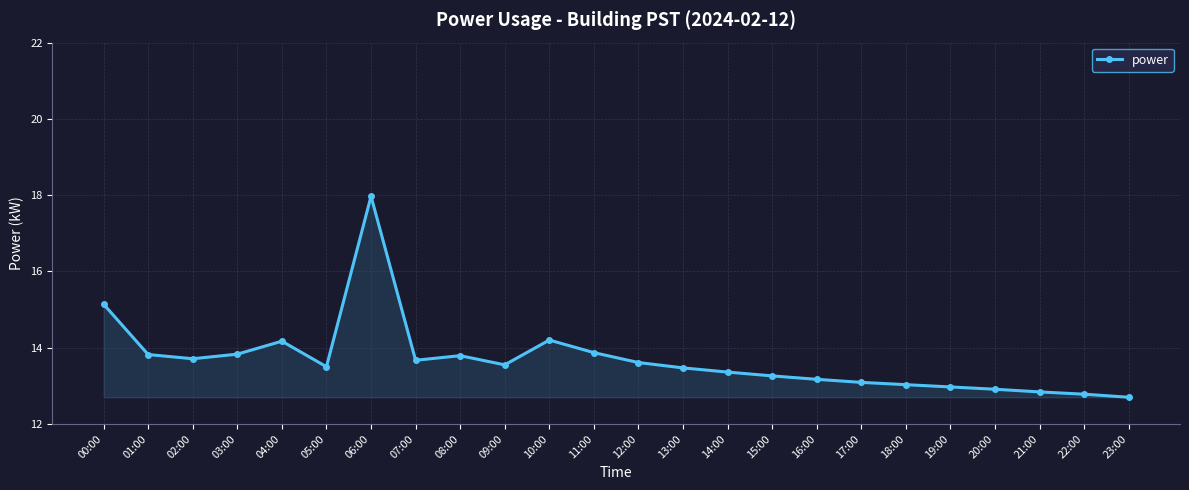

The value at 14:00 is 13.4. True or false?

True